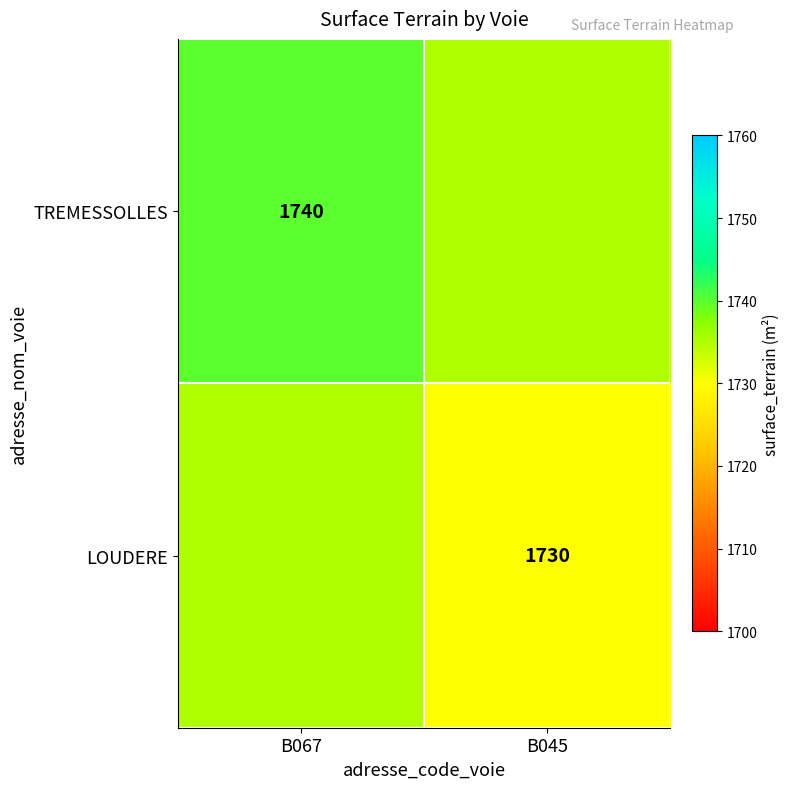

The value of LOUDERE at B045 is 2741. True or false?

False